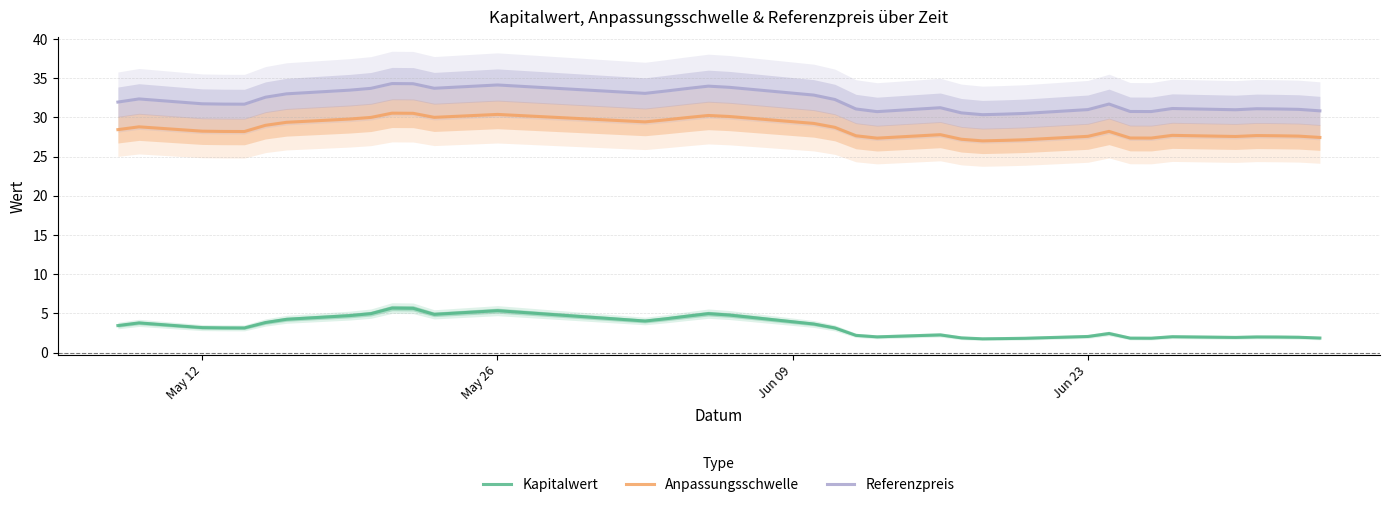

What is the minimum value for Kapitalwert?

1.8